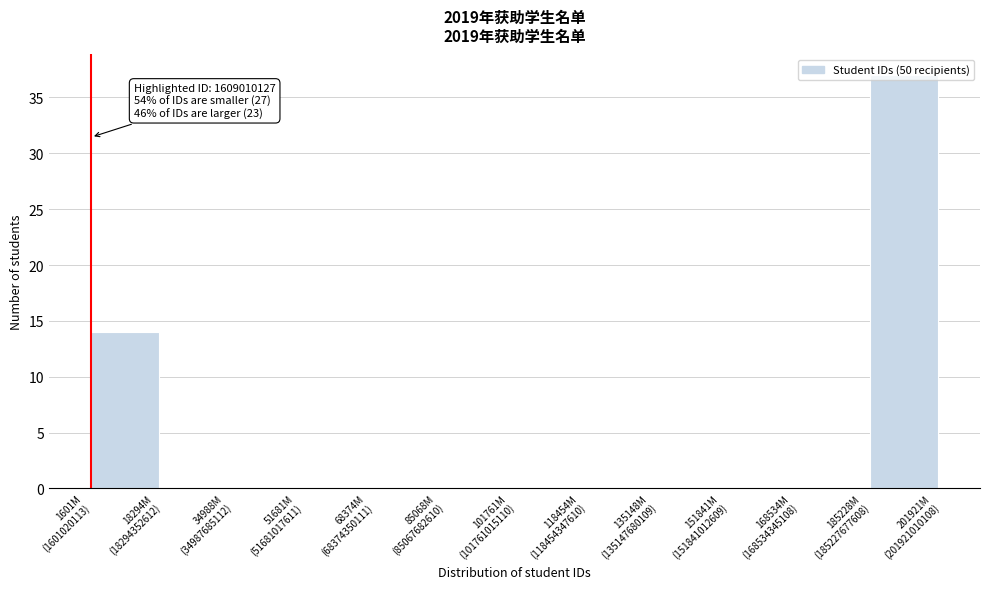

What is the greatest value displayed?

37